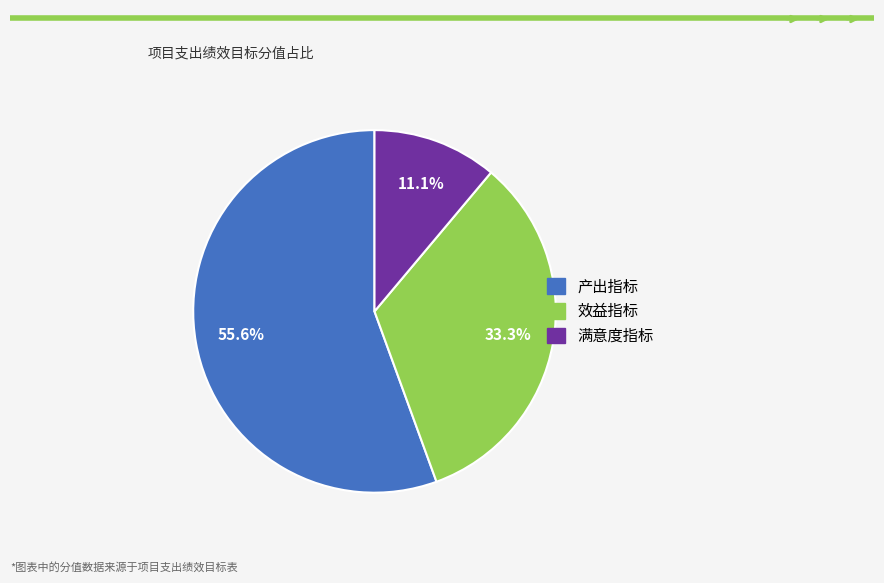

What is the ratio of the value at 满意度指标 to the value at 效益指标?

0.3